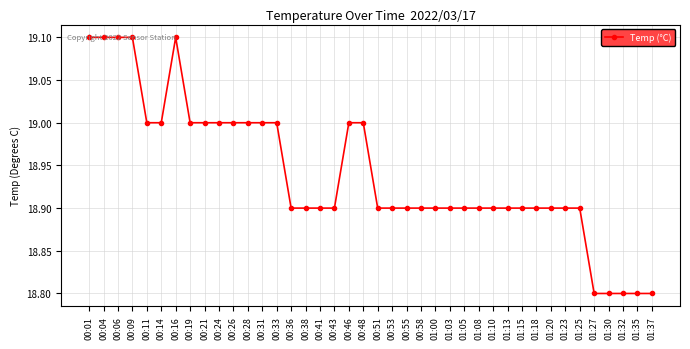

What is the sum of the values at 01:20 and 00:36?

37.8